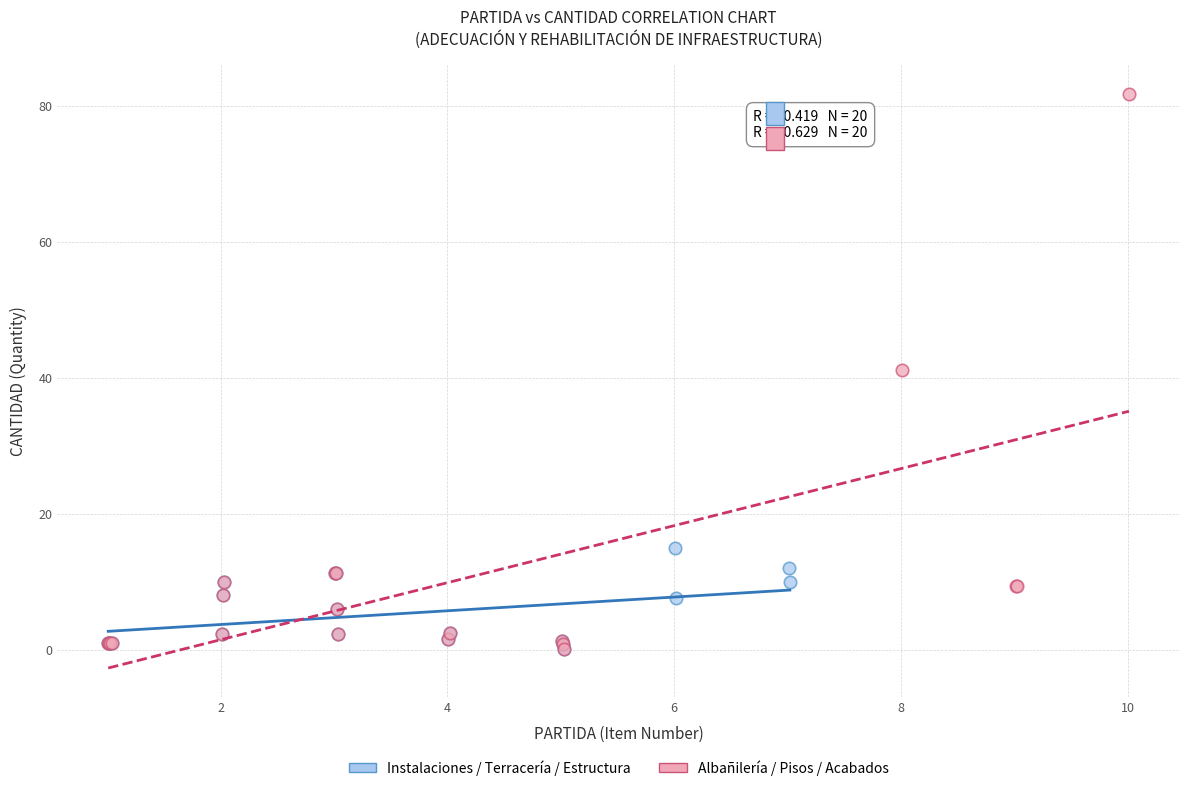

Which series has the largest Y range (max minus min)?

Albañilería / Pisos / Acabados